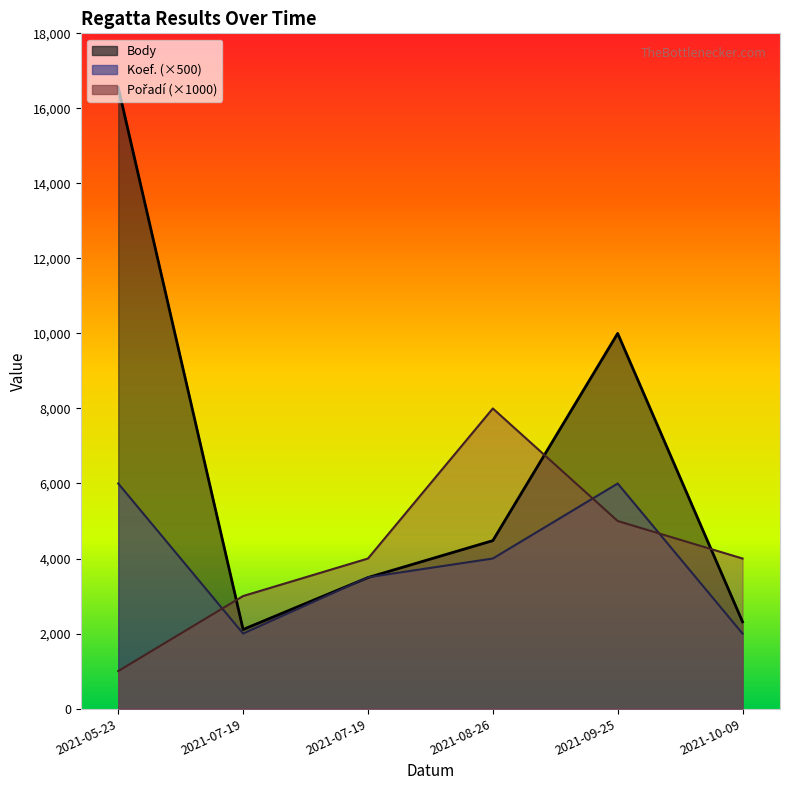

What is the lowest value of the Body series?

2108